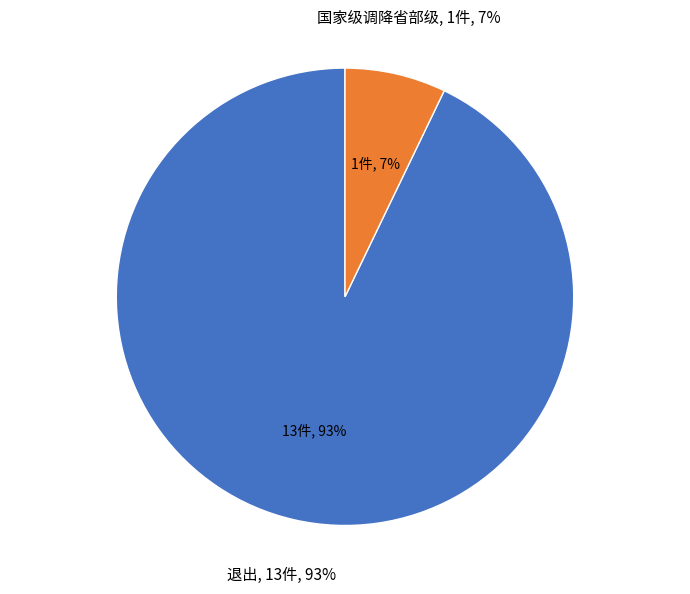

To the nearest percent, what is the combined percentage of 退出 and 国家级调降省部级?

100%